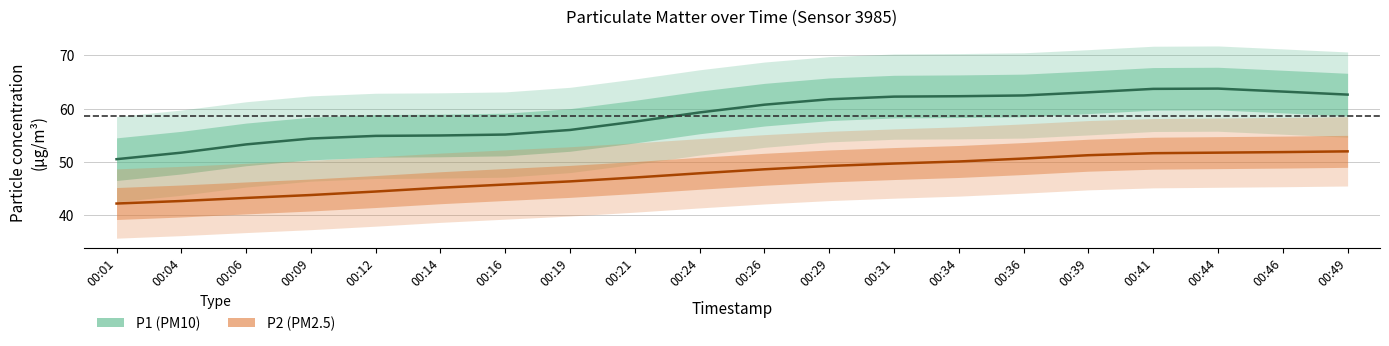

Which series has the largest total across all categories?

P1